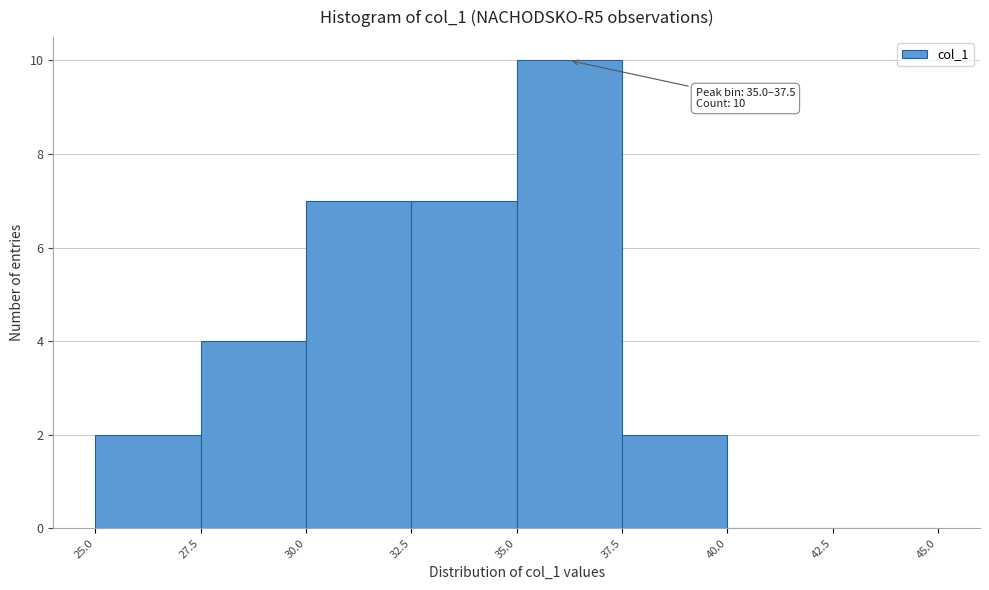

Over which range of the x-axis is the bar tallest?

35.0 to 37.5